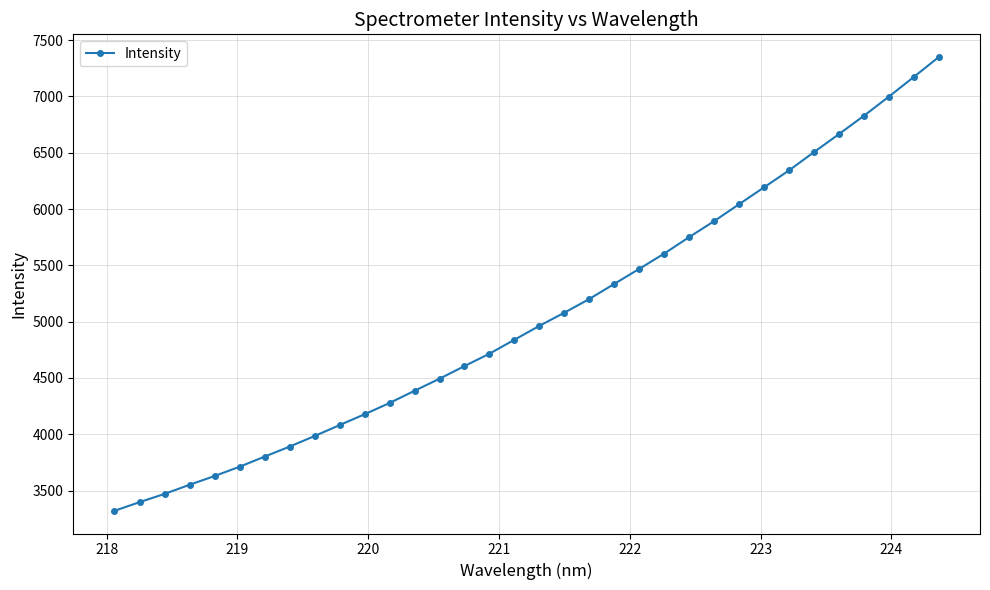

What is the value of the 32nd point from the left?

6997.7